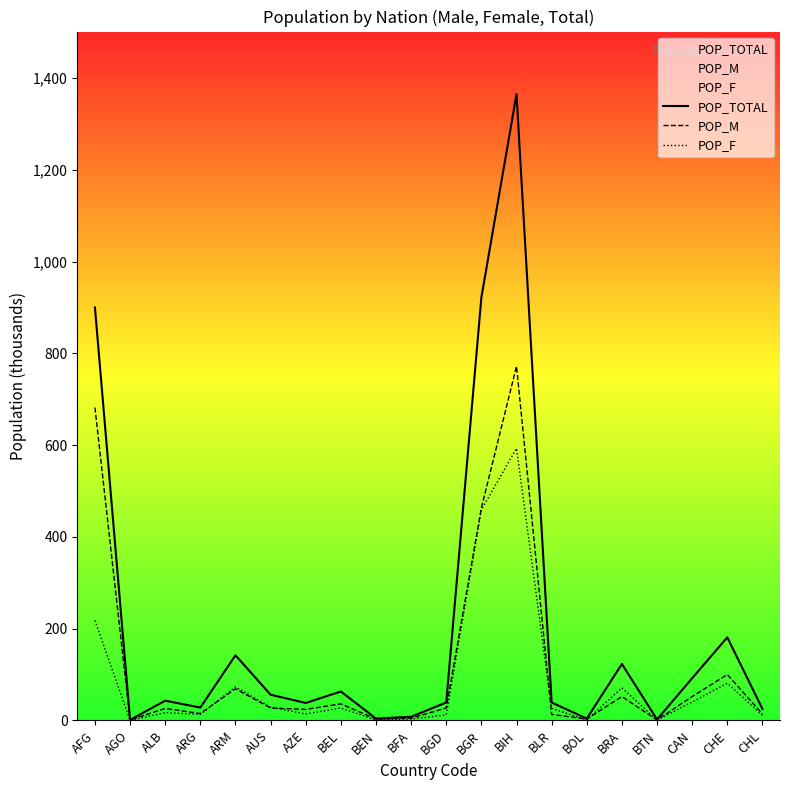

List the series in order of their peak value, lowest first.

POP_F, POP_M, POP_TOTAL